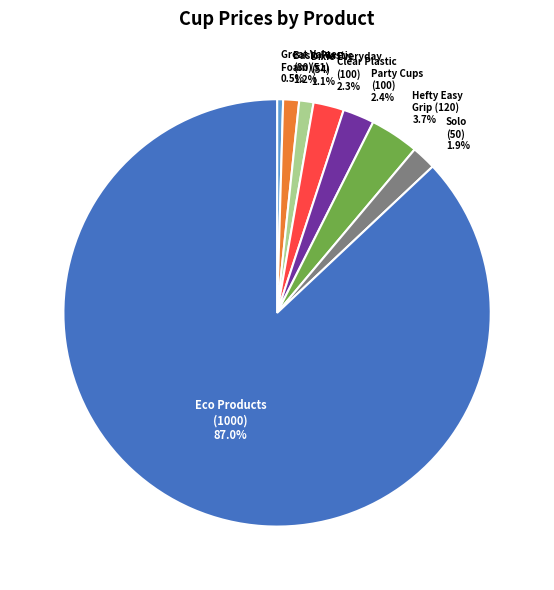

Count the number of slices in the pie.

8